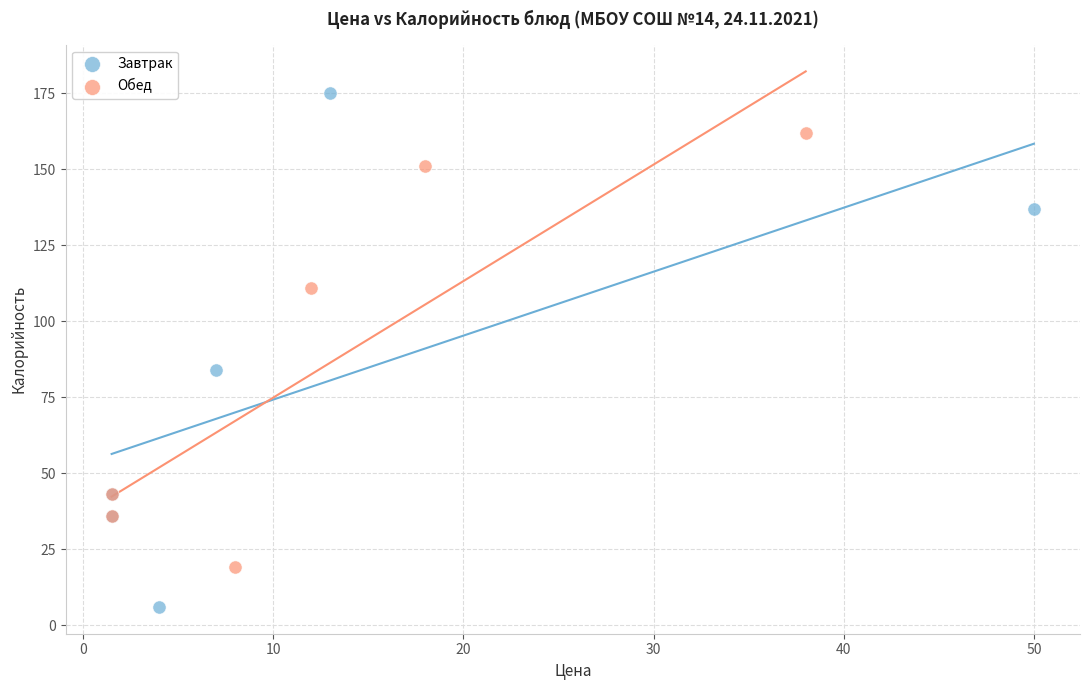

Which series contains the lowest Y value?

Завтрак